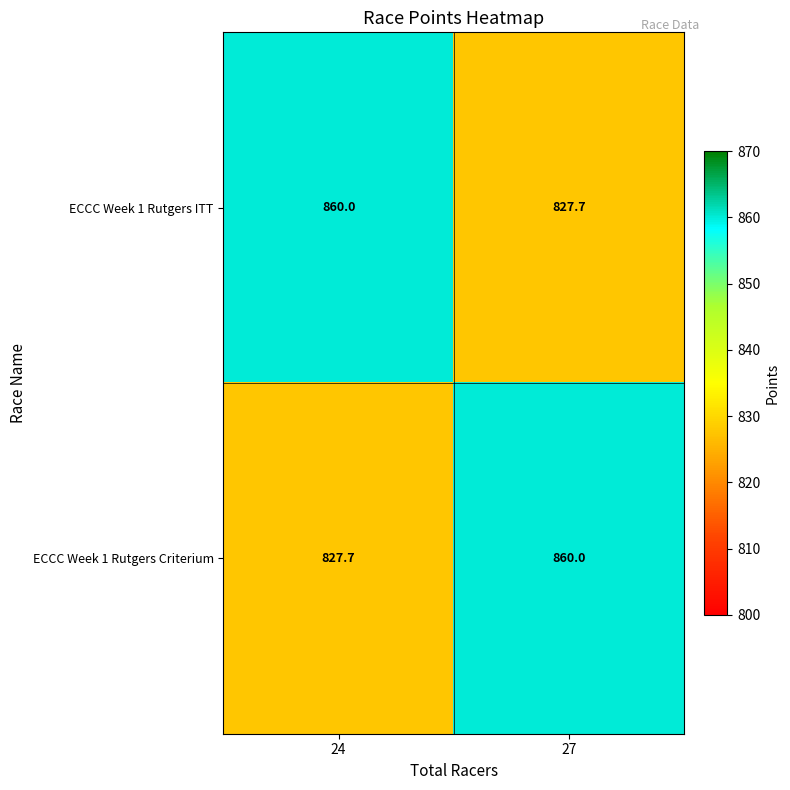

What is the difference between the highest and lowest values at 27?

32.3